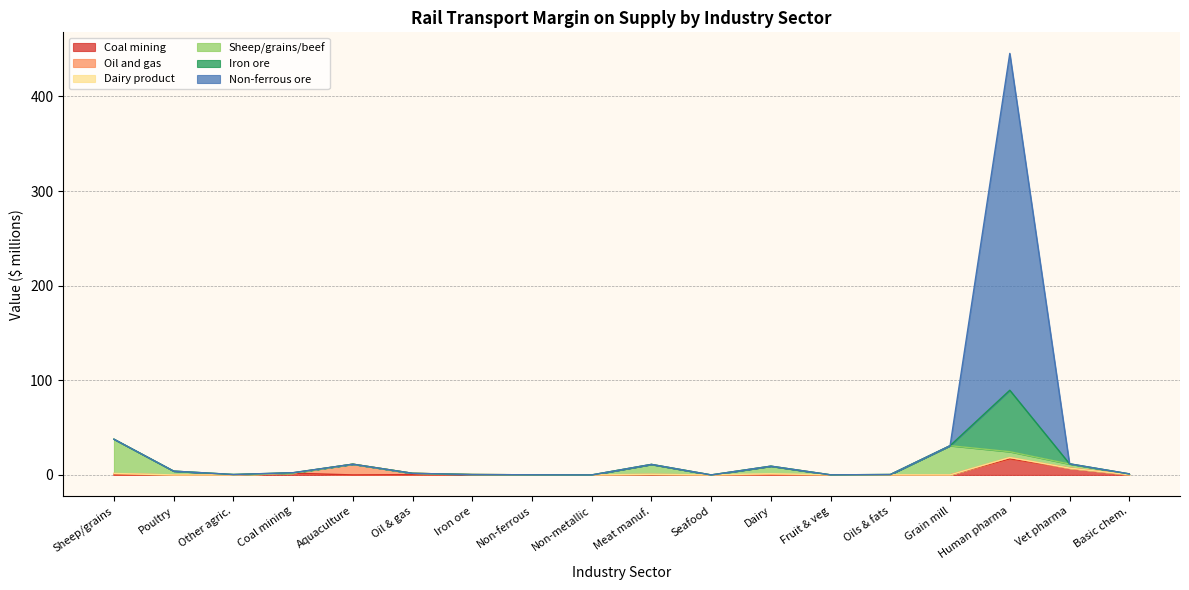

Count the number of data series in this chart.

6